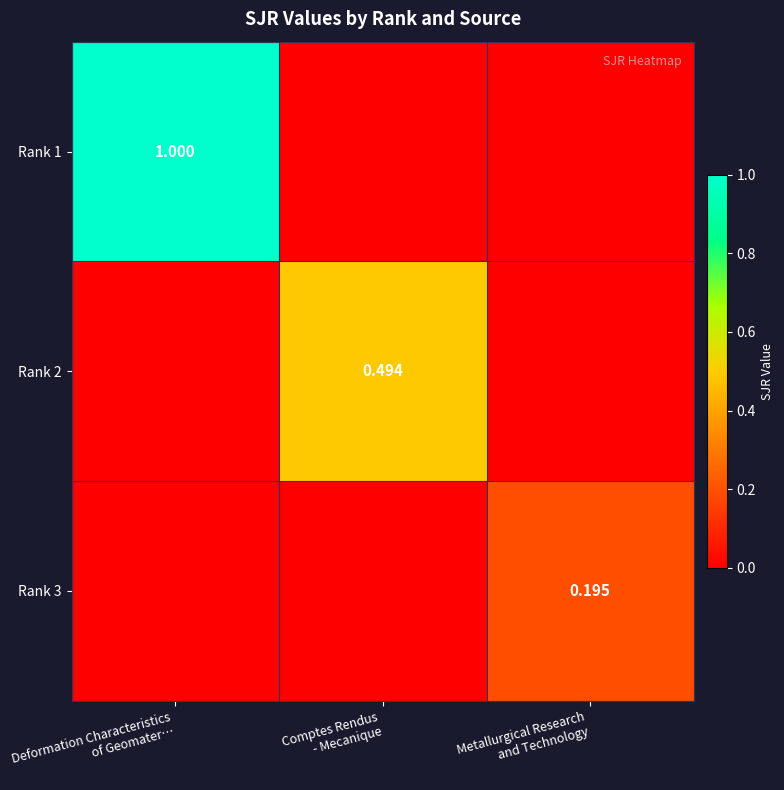

Is it true that Rank 3 equals 0.1 at Deformation Characteristics of Geomater…?

False